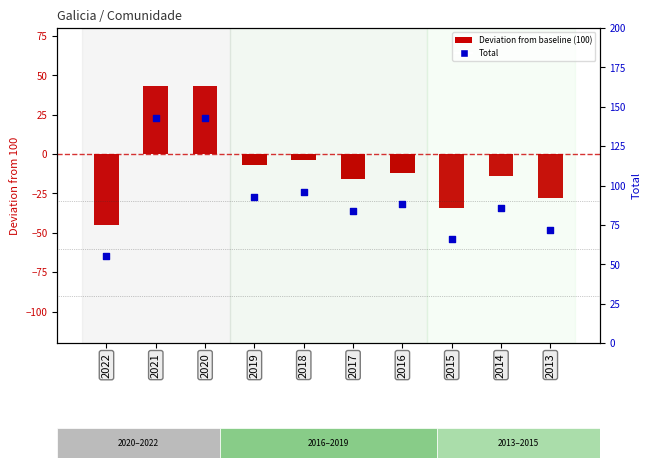

At how many categories does at least one series exceed 22?

10